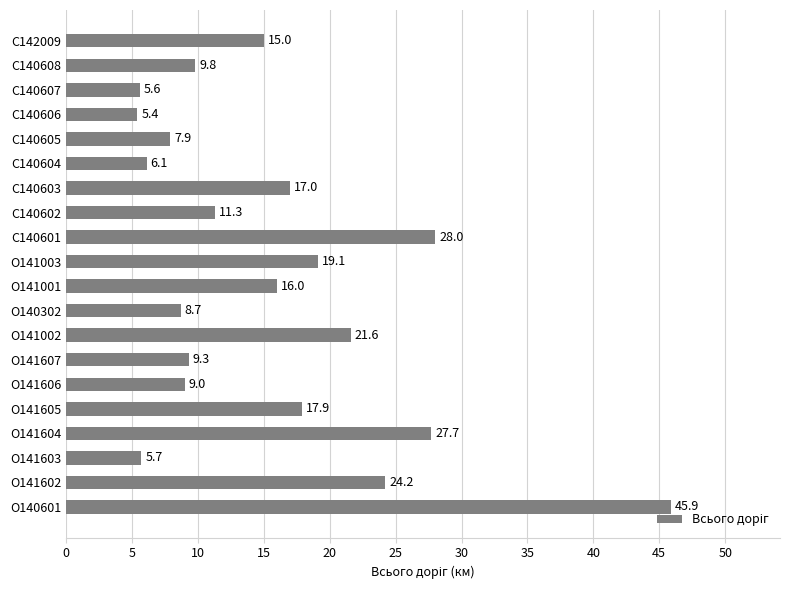

Reading bottom to top, extract all data points from this chart.

О140601=45.9	О141602=24.2	О141603=5.7	О141604=27.7	О141605=17.9	О141606=9.0	О141607=9.3	О141002=21.6	О140302=8.7	О141001=16.0	О141003=19.1	С140601=28.0	С140602=11.3	С140603=17.0	С140604=6.1	С140605=7.9	С140606=5.4	С140607=5.6	С140608=9.8	С142009=15.0